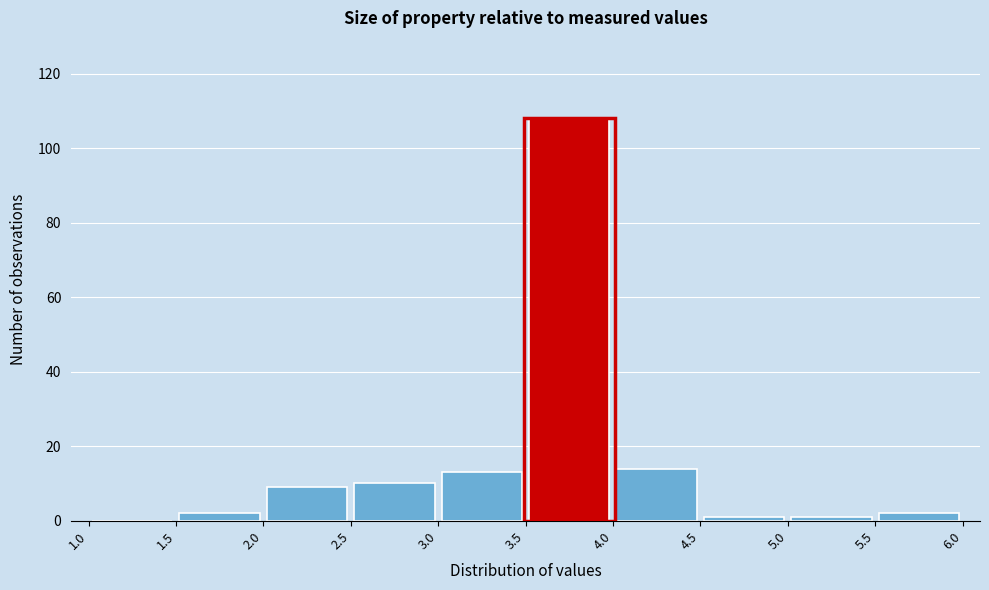

Reading left to right, list every bar in this chart as the range it spans on the x-axis followed by its height. The values are not printed on the chart, so give them approximately, as read against the axis.

1.0 to 1.5: 0
1.5 to 2.0: 2
2.0 to 2.5: 10
2.5 to 3.0: 10
3.0 to 3.5: 14
3.5 to 4.0: 108
4.0 to 4.5: 14
4.5 to 5.0: under 2
5.0 to 5.5: under 2
5.5 to 6.0: 2